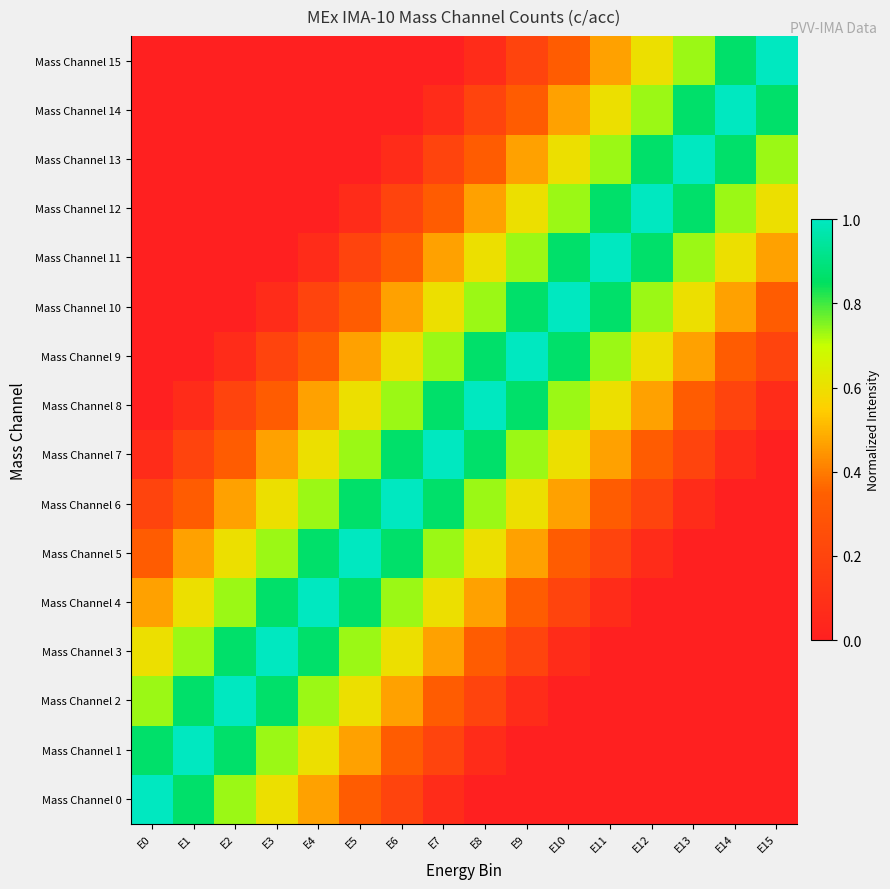

Rank the series at E13 from lowest to highest value.

Mass Channel 0, Mass Channel 1, Mass Channel 2, Mass Channel 3, Mass Channel 4, Mass Channel 5, Mass Channel 6, Mass Channel 7, Mass Channel 8, Mass Channel 9, Mass Channel 10, Mass Channel 11, Mass Channel 15, Mass Channel 12, Mass Channel 14, Mass Channel 13